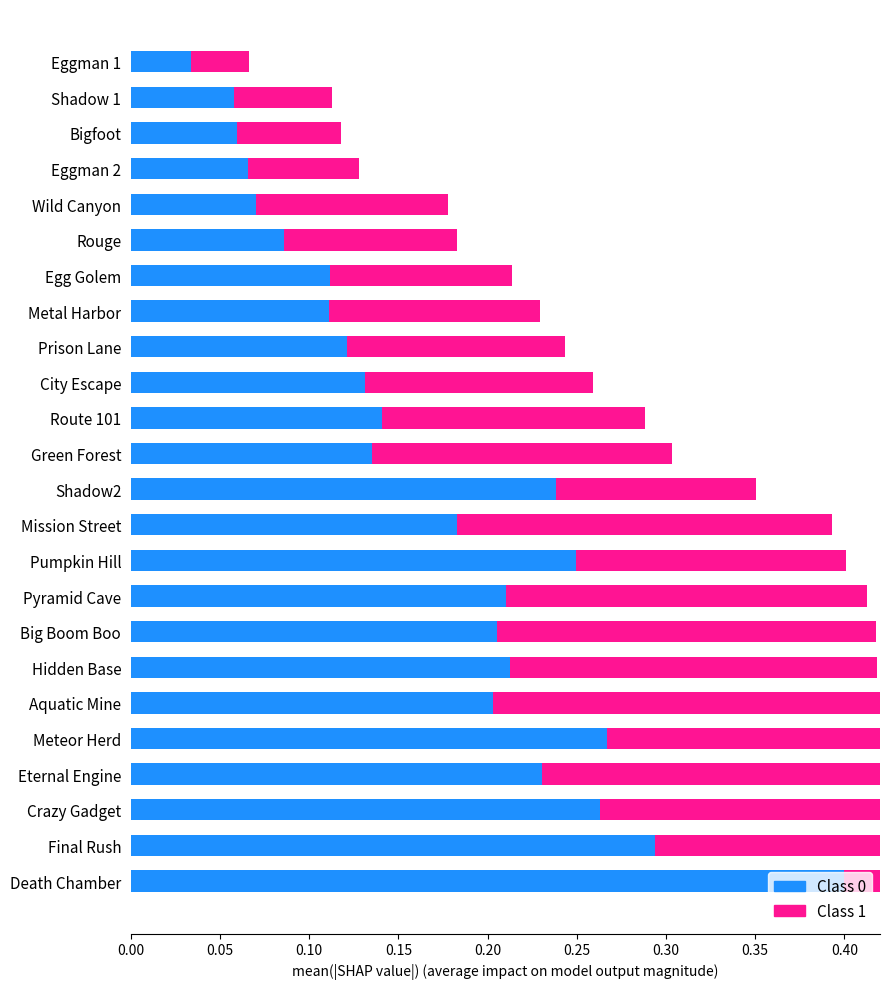

Reading left to right, extract all data points from this chart.

Class 0: 0.4	0.3	0.3	0.2	0.3	0.2	0.2	0.2	0.2	0.2	0.2	0.2	0.1	0.1	0.1	0.1	0.1	0.1	0.1	0.1	0.1	0.1	0.1	0.0
Class 1: 0.2	0.3	0.3	0.3	0.2	0.2	0.2	0.2	0.2	0.2	0.2	0.1	0.2	0.1	0.1	0.1	0.1	0.1	0.1	0.1	0.1	0.1	0.1	0.0